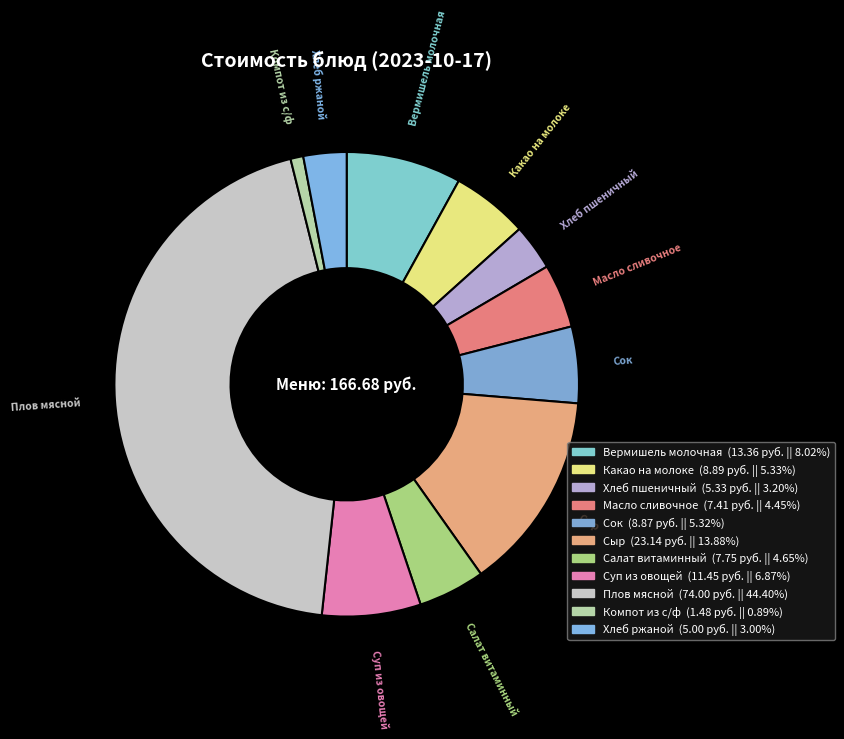

Count the number of slices in the pie.

11